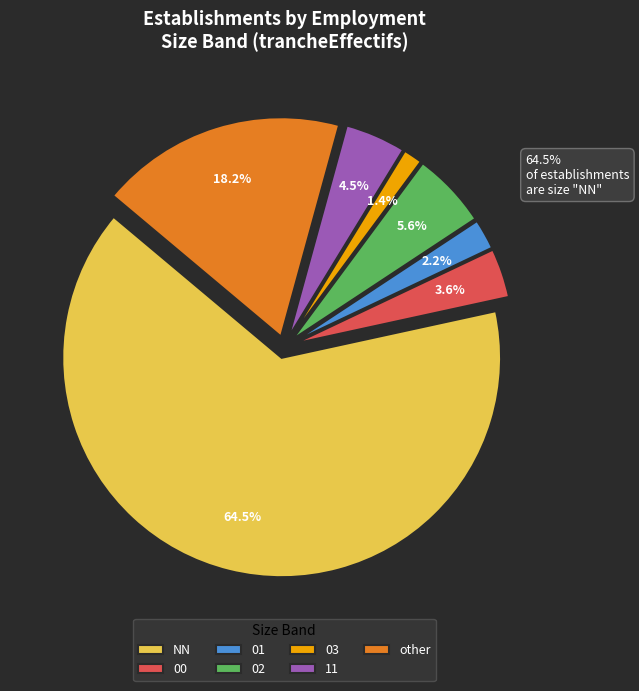

What is the largest slice in the pie chart?

NN